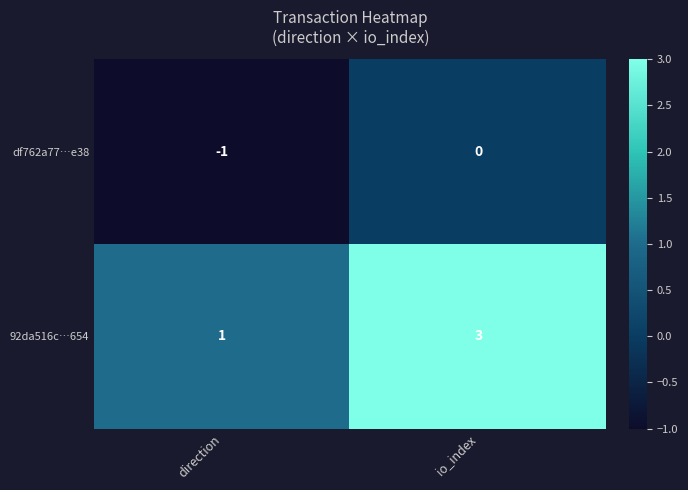

Is it true that df762a77…e38 equals -1 at direction?

True